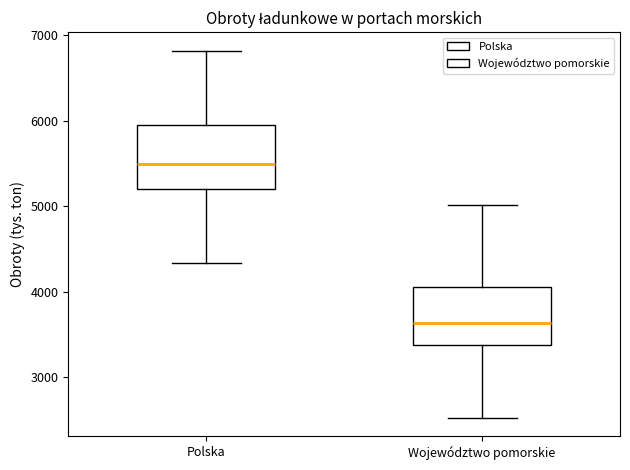

Reading left to right, read every box against the y-axis: the position of its median line, the range the box covers, and the ends of its whiskers. The values are not printed on the chart, so give them approximately, as read against the axis.

Polska: median 5500, box 5200 to 6000, whiskers 4300 to 6800
Województwo pomorskie: median 3600, box 3400 to 4100, whiskers 2500 to 5000